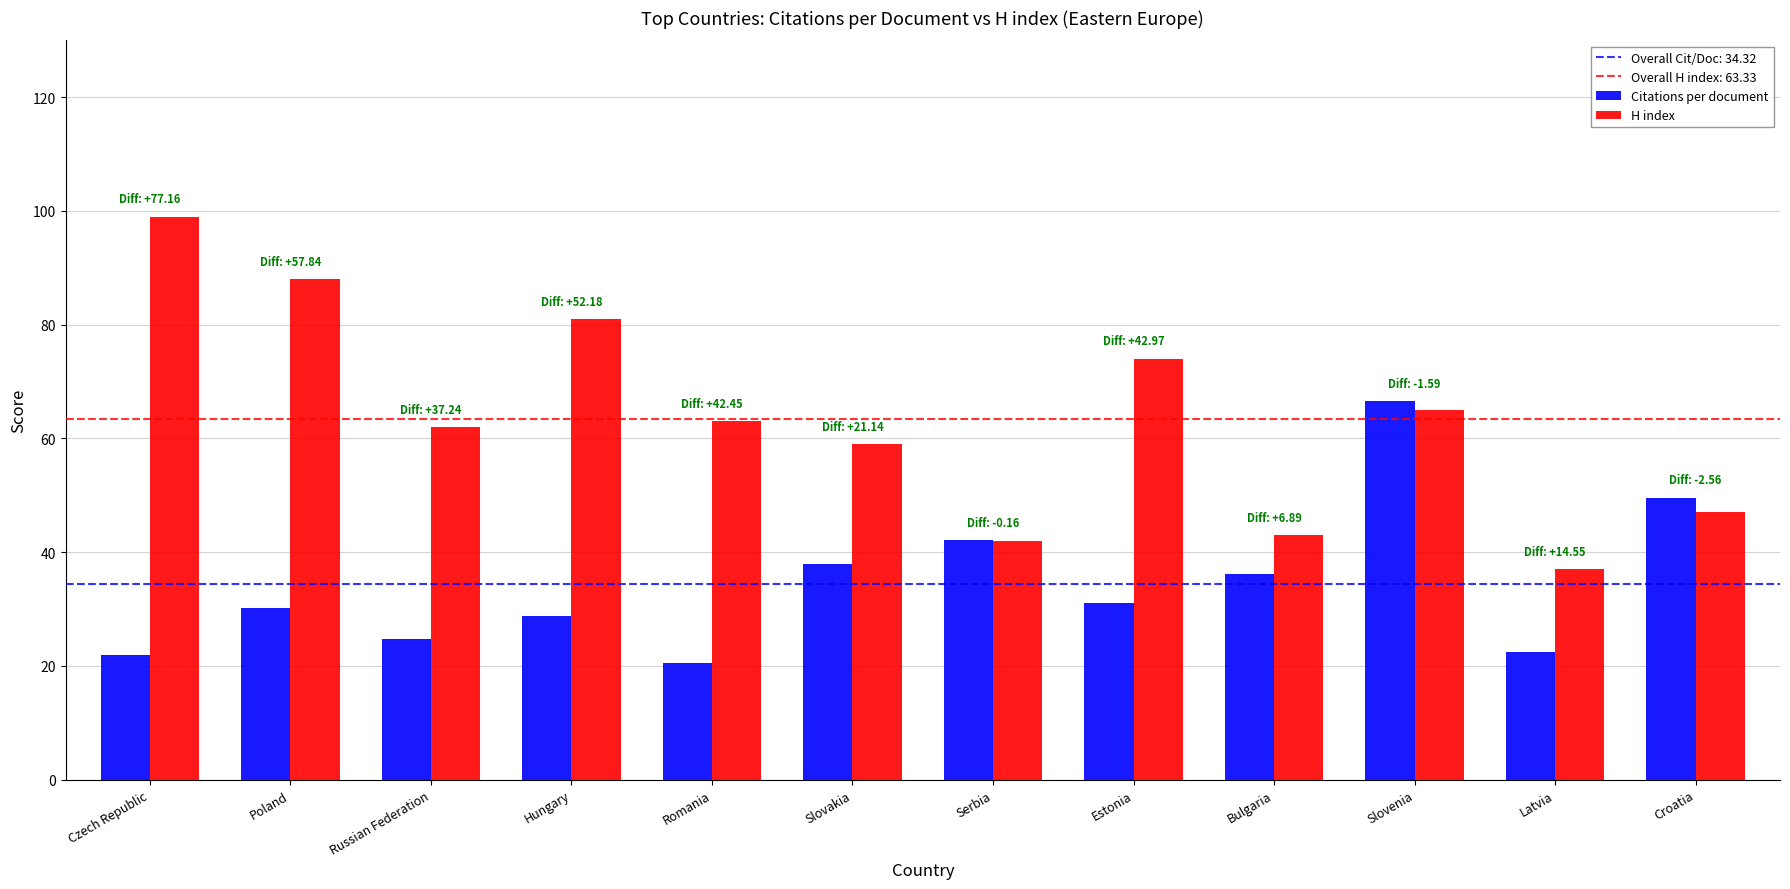

How many bars are there in each group?

2